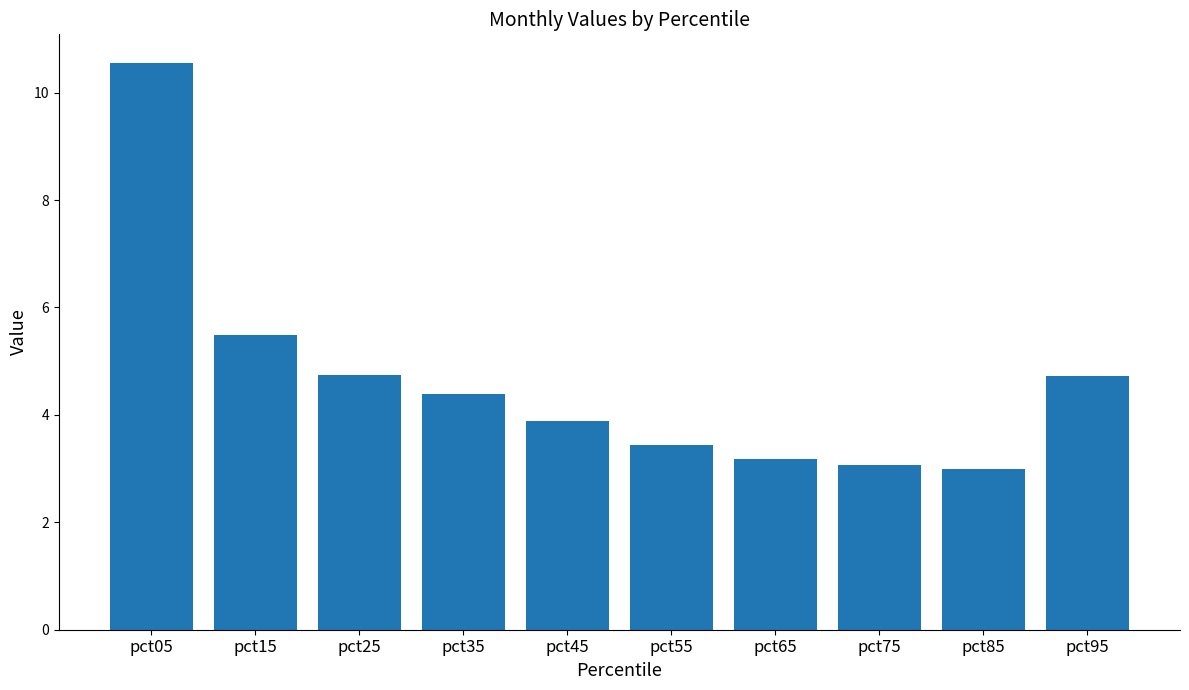

What is the minimum value shown in the chart?

3.0